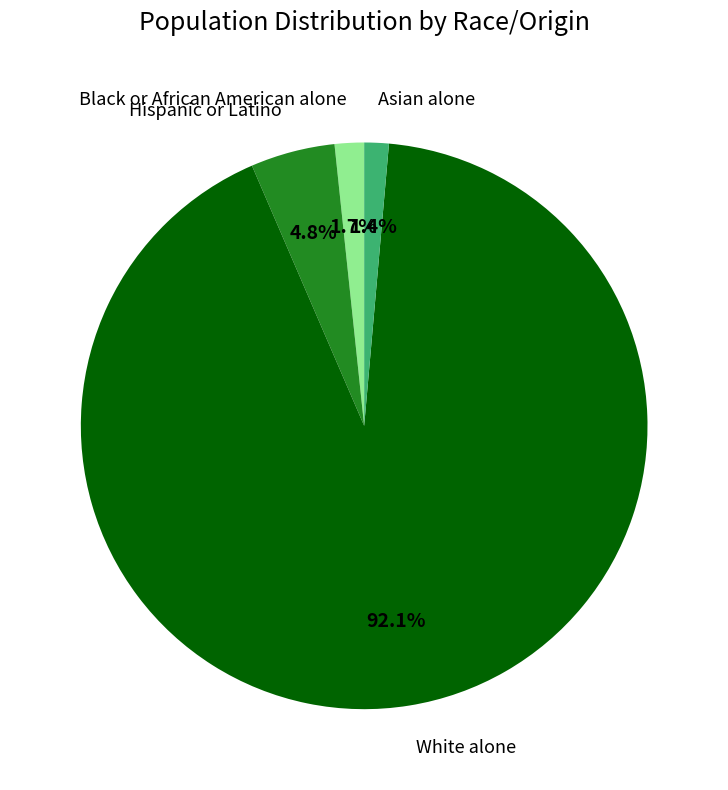

How many segments does this pie chart have?

4